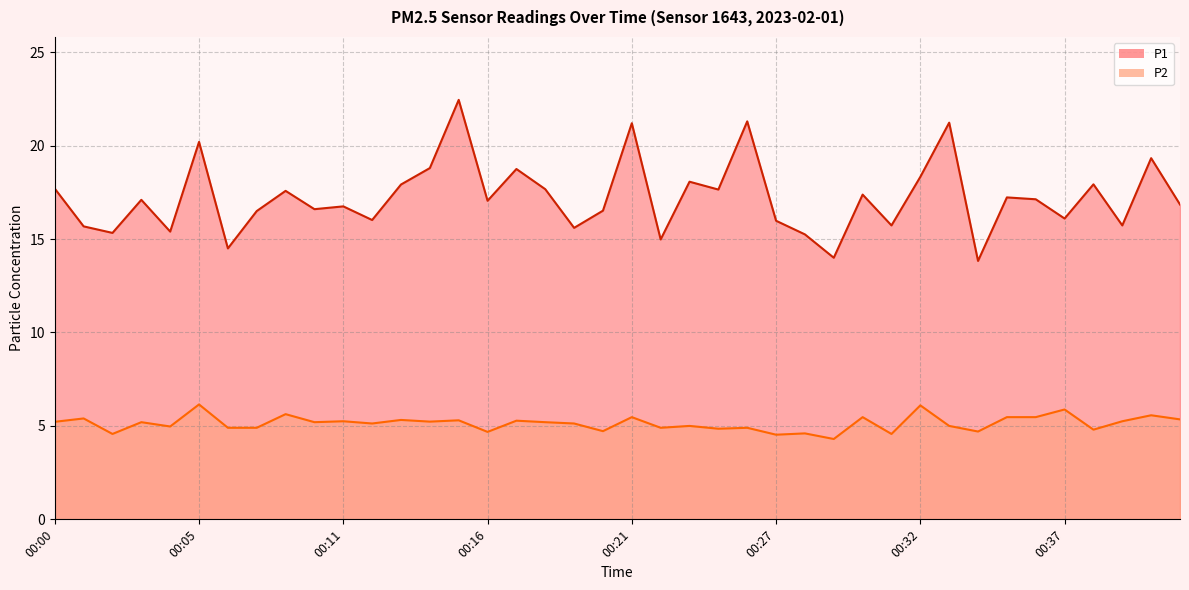

True or false: P1 and P2 intersect in this chart.

False